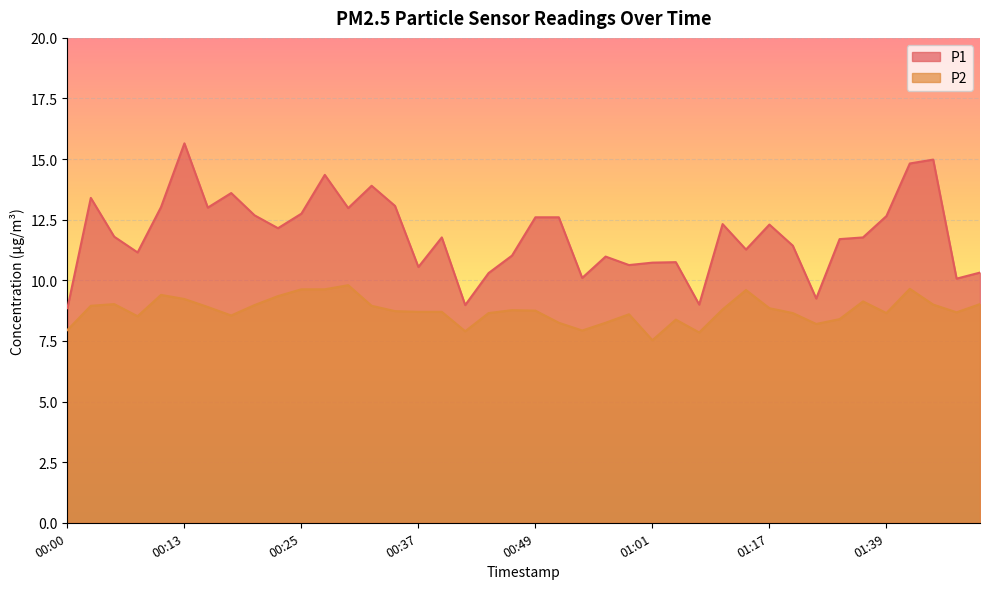

At which category is the sum across all series the highest?

00:13